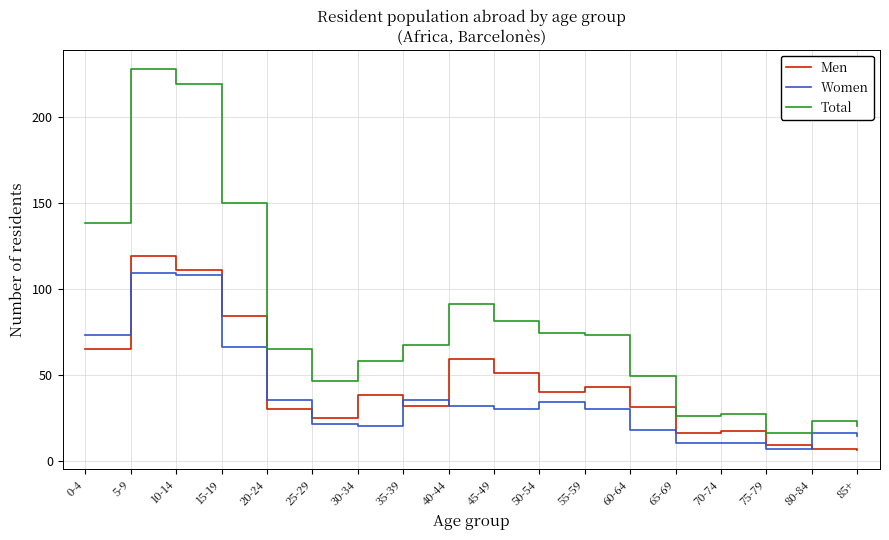

Where does the Total series first go above 67?

0-4